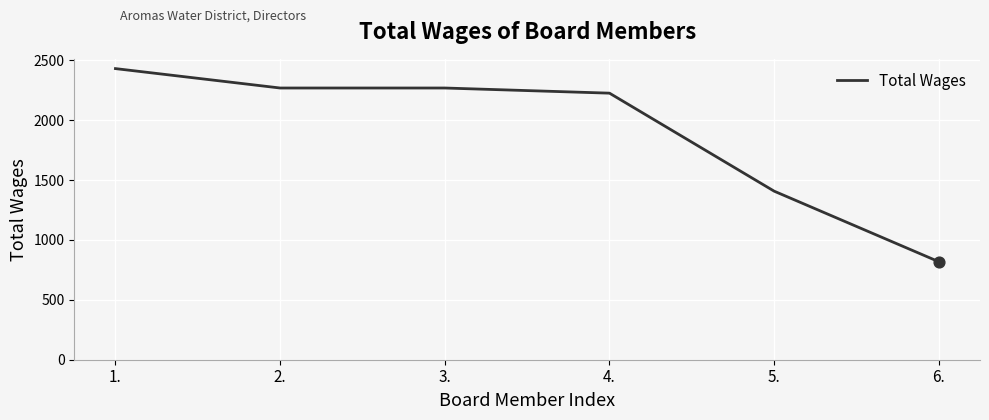

What is the change in value from 4. to 6.?

-1407